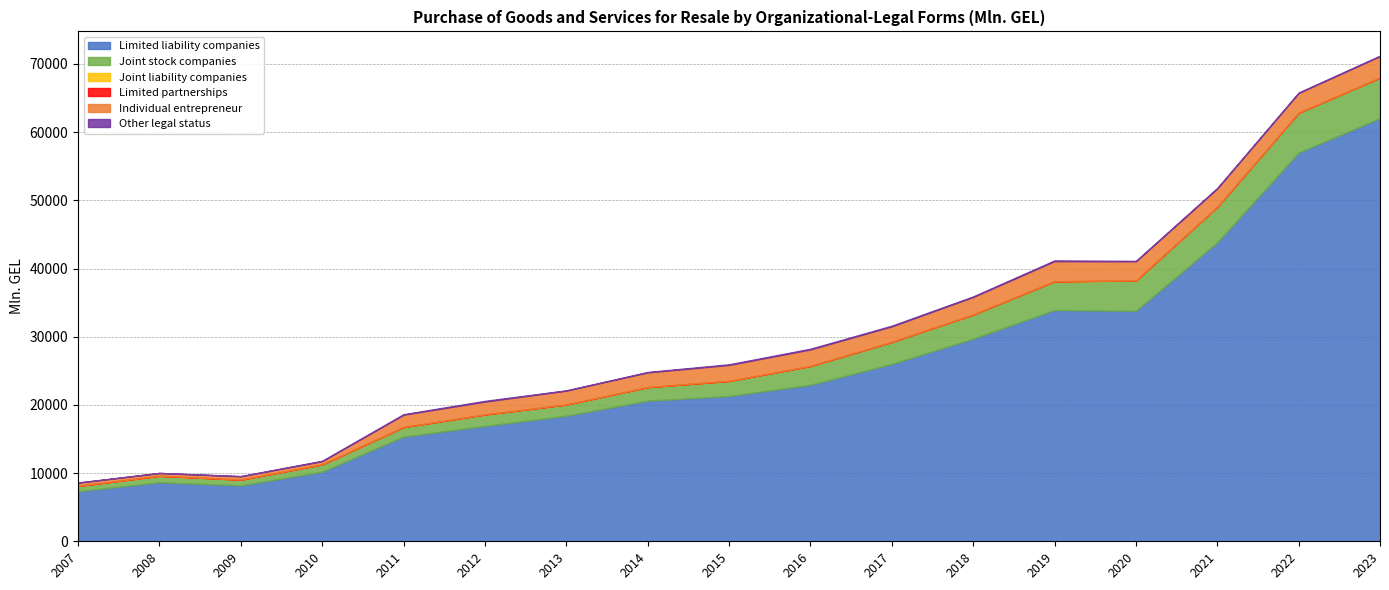

At 2017, list the series in order from largest to smallest.

Limited liability companies, Joint stock companies, Individual entrepreneur, Other legal status, Joint liability companies, Limited partnerships